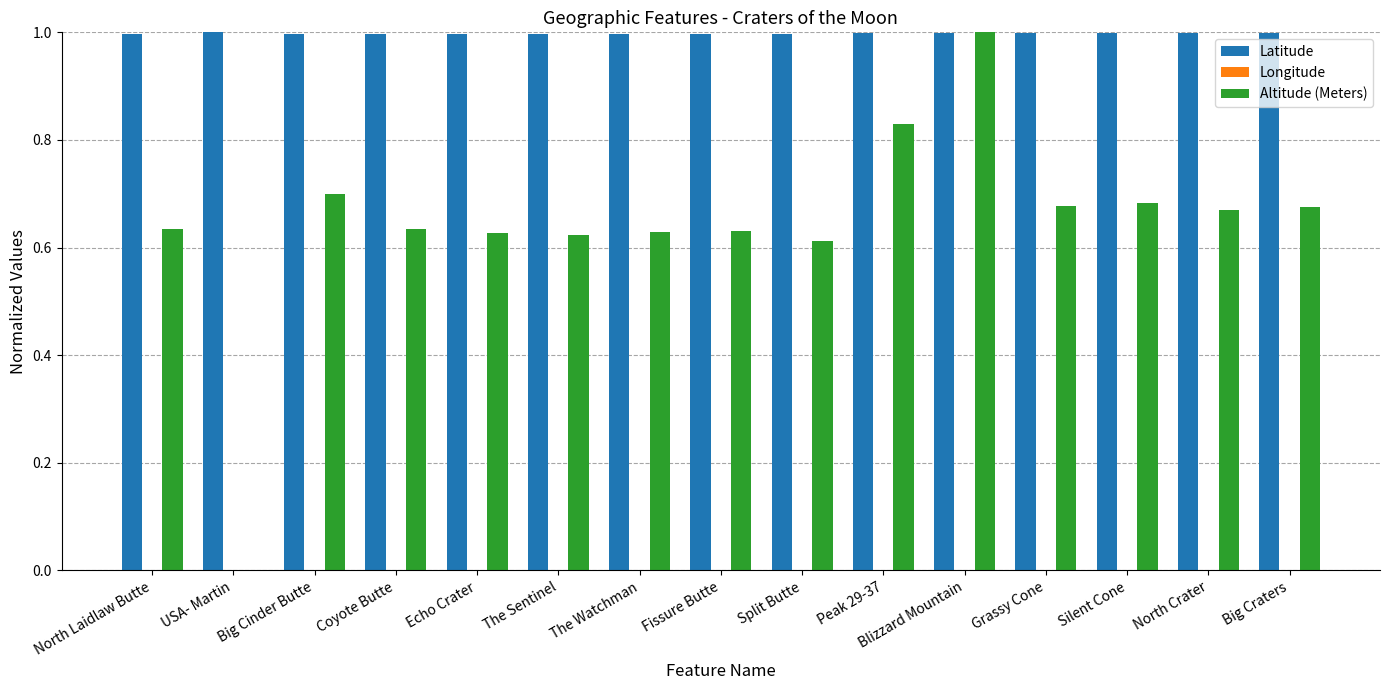

Which series has the largest total across all categories?

Latitude